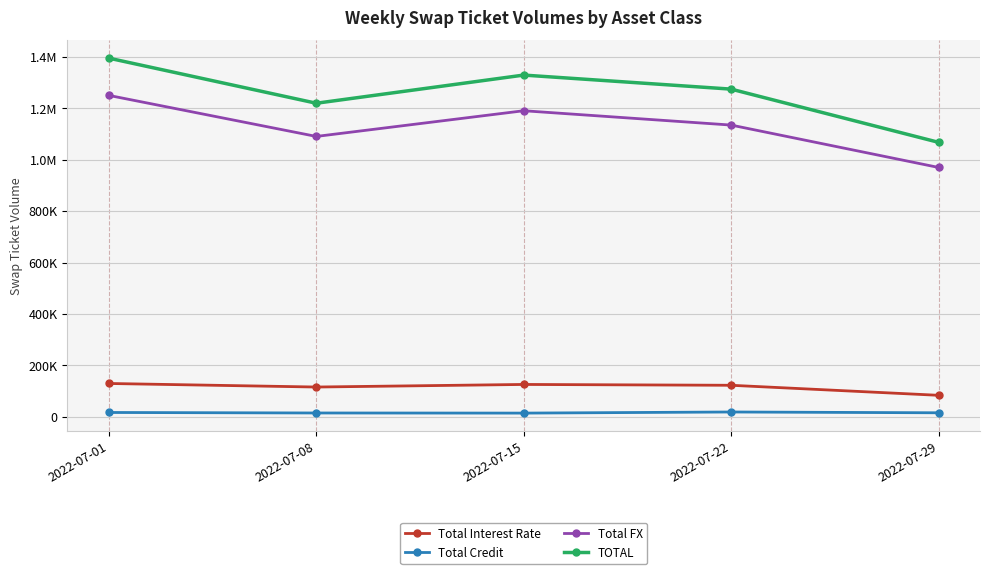

What is the difference between the Total FX values at 2022-07-08 and 2022-07-01?

159768